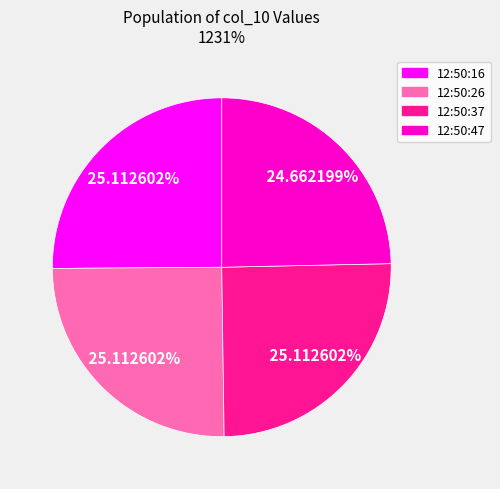

Does any single category account for the majority?

No